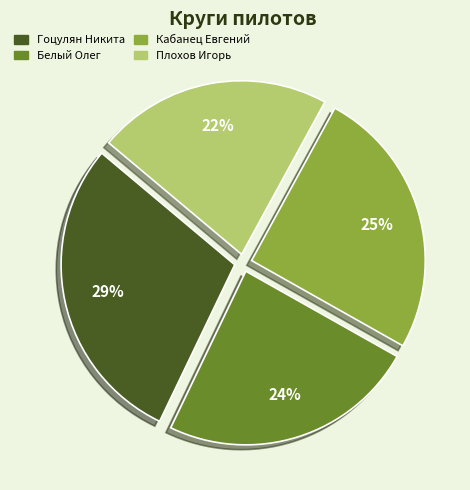

Between Плохов Игорь and Белый Олег, which is larger?

Белый Олег